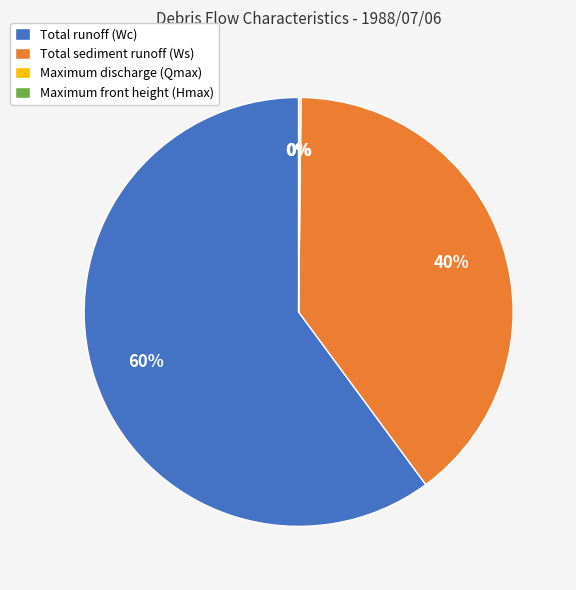

To the nearest percent, what portion does Total sediment runoff (Ws) represent?

40%